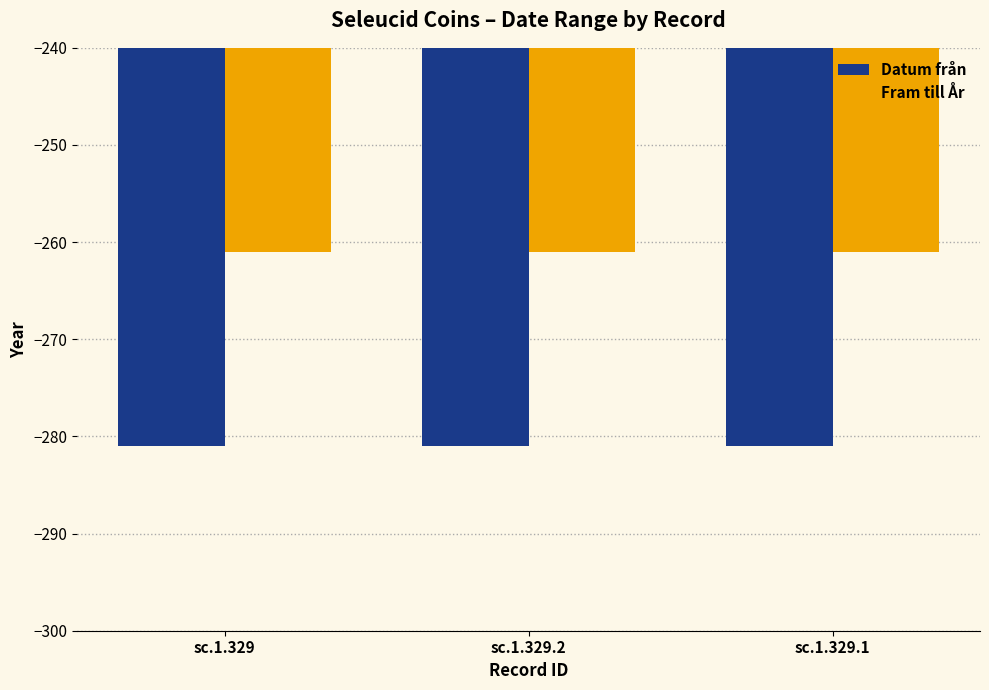

Reading right to left, list all the values displayed in this chart.

Datum från: -281	-281	-281
Fram till År: -261	-261	-261